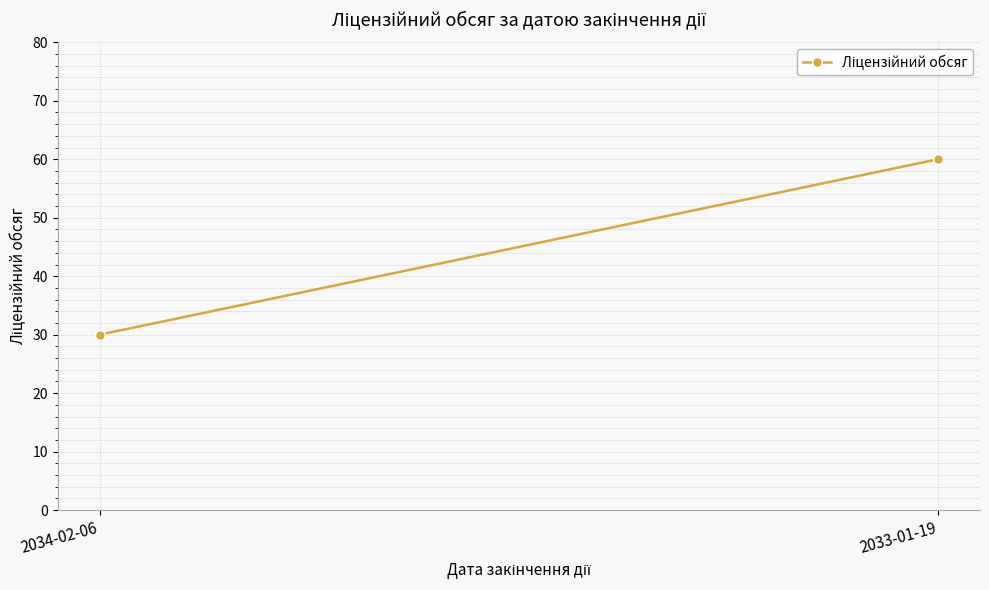

What is the average value?

45